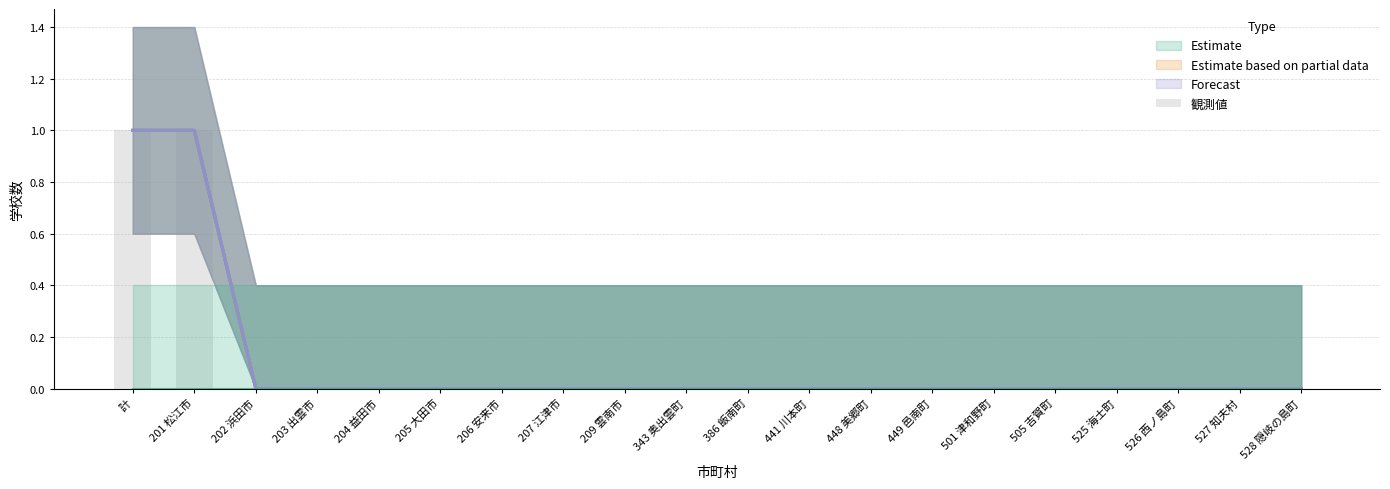

Does the chart contain any negative values?

No